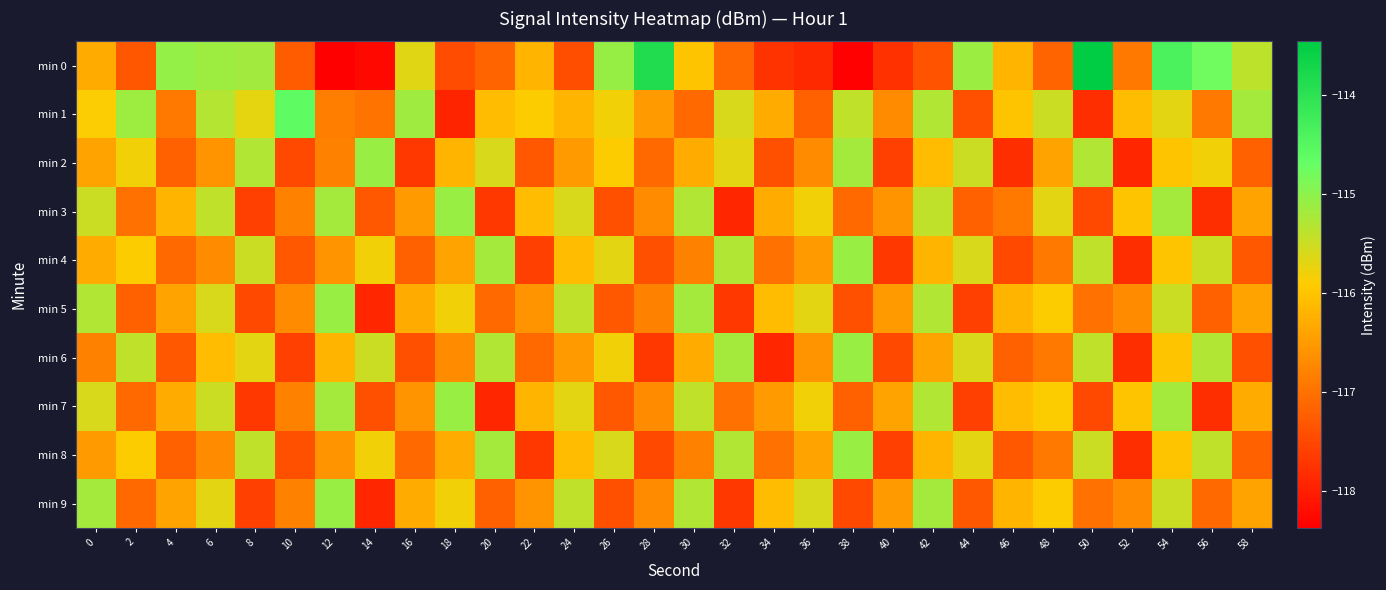

At which category does the chart reach its peak across all series?

50